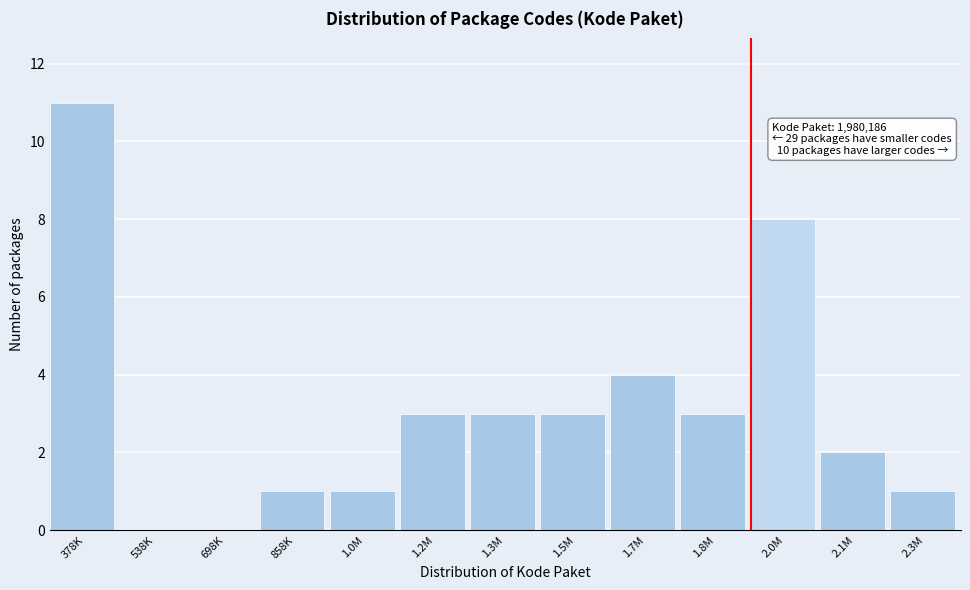

Reading left to right, what are all the values shown in this chart?

378K=11	538K=0	698K=0	858K=1	1.0M=1	1.2M=3	1.3M=3	1.5M=3	1.7M=4	1.8M=3	2.0M=8	2.1M=2	2.3M=1